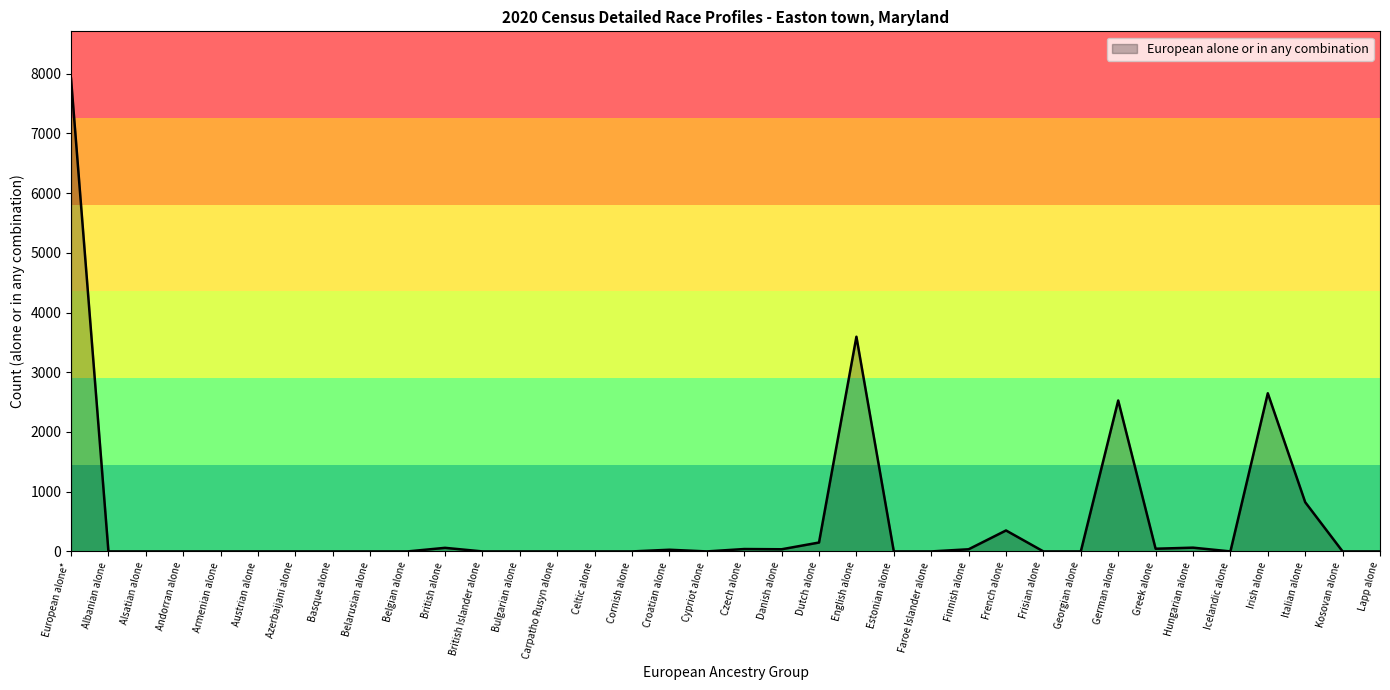

At which category does the chart reach its peak across all series?

European alone*